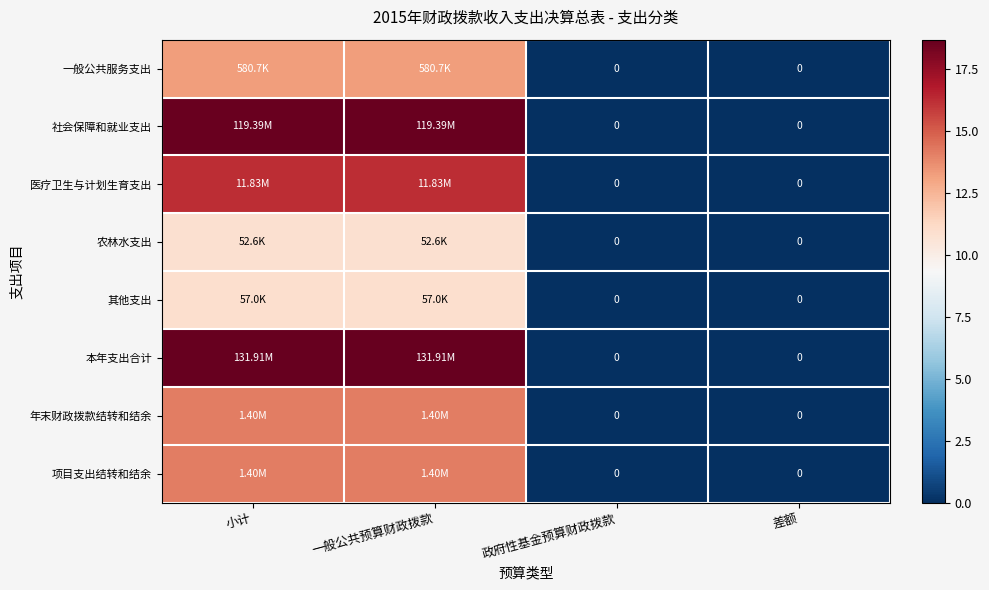

Which has a higher value, 一般公共预算财政拨款 or 差额?

一般公共预算财政拨款